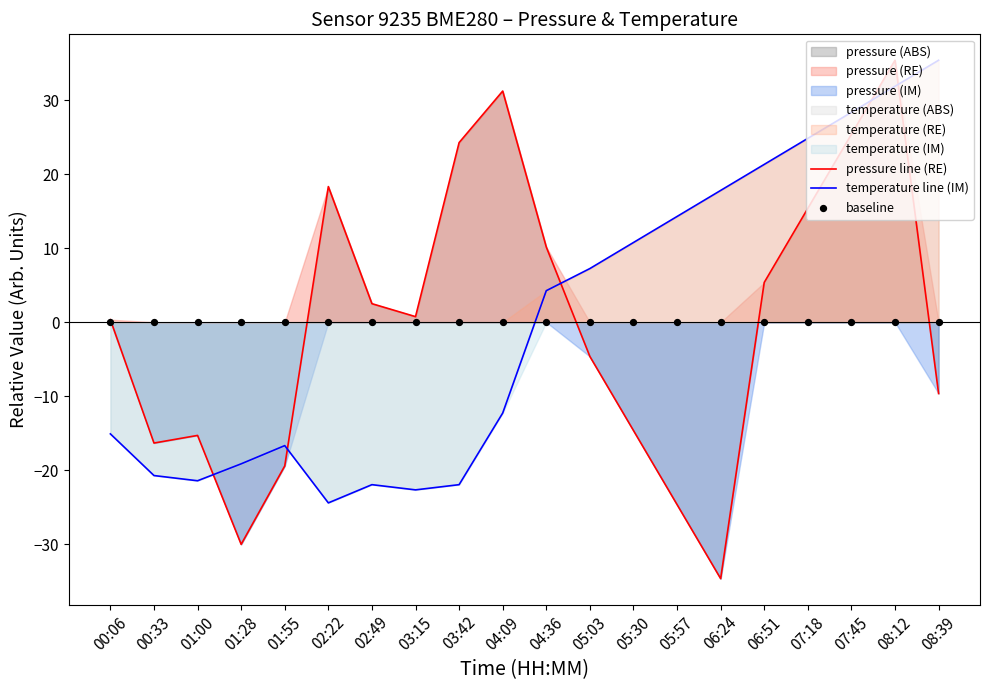

Which series has the largest total across all categories?

pressure line (RE)